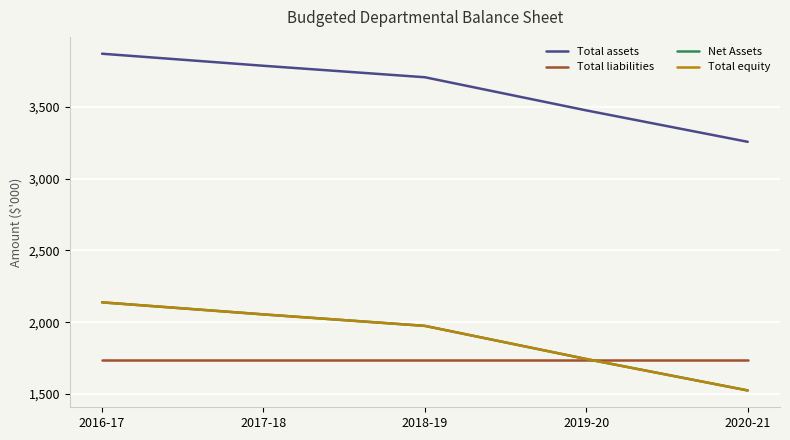

Is it true that Total equity equals 1269 at 2016-17?

False